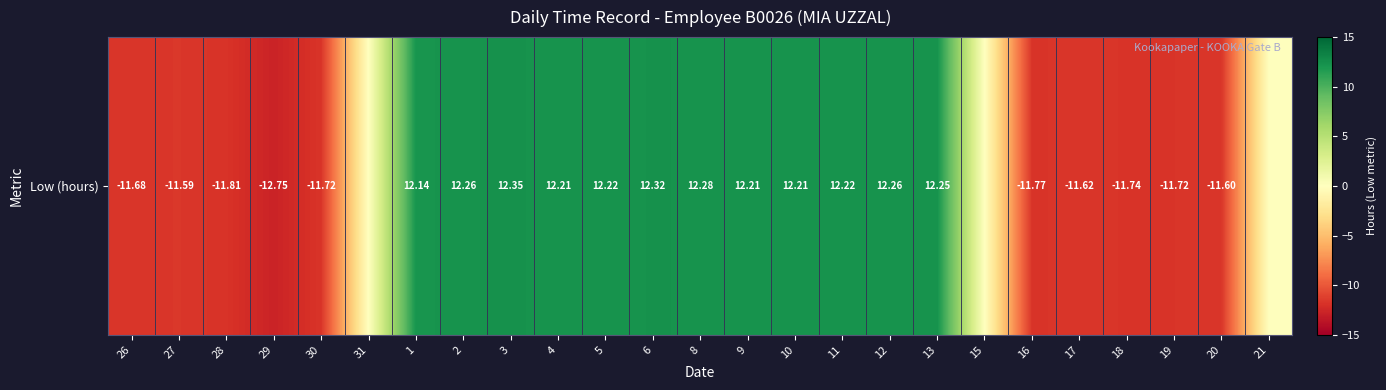

List the labels in order of value, largest first.

3, 6, 8, 2, 12, 13, 5, 11, 4, 9, 10, 1, 31, 15, 21, 27, 20, 17, 26, 30, 19, 18, 16, 28, 29